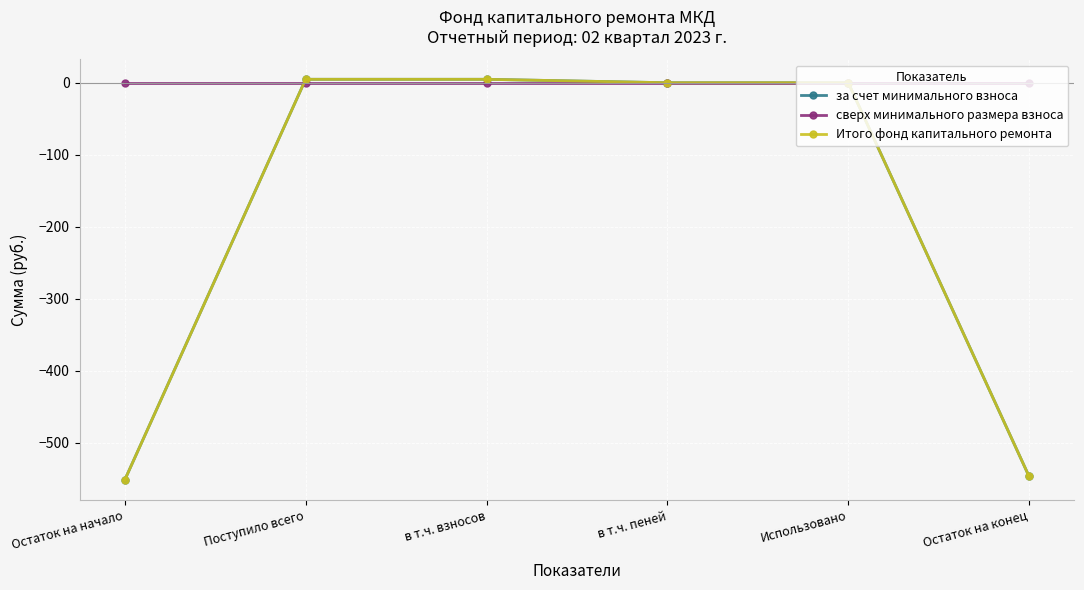

True or false: Итого фонд капитального ремонта and за счет минимального взноса cross at least once.

False